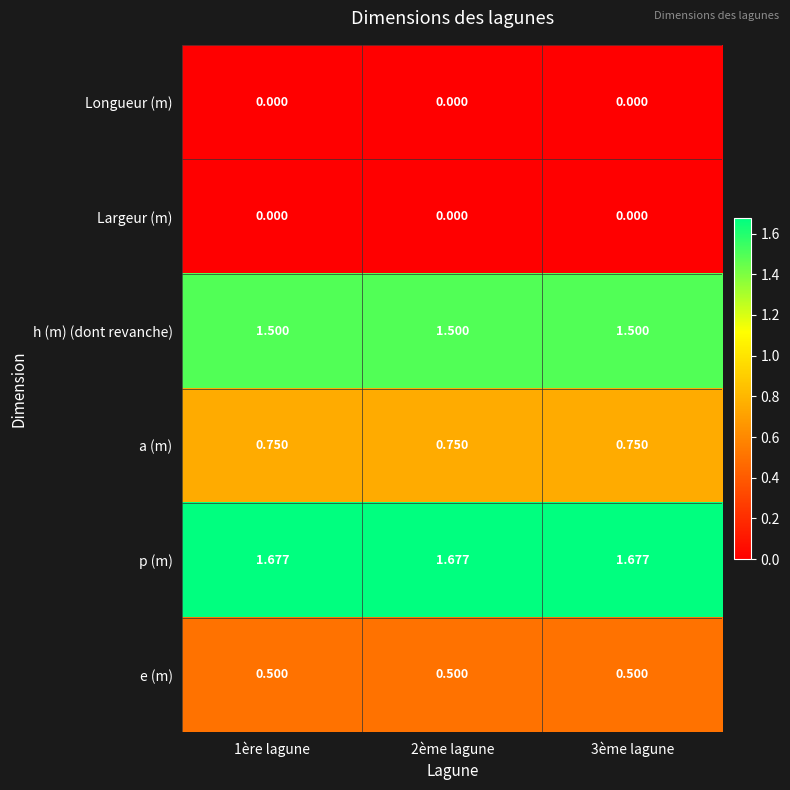

Is the value of a (m) at 3ème lagune greater than the value of e (m) at 1ère lagune?

Yes